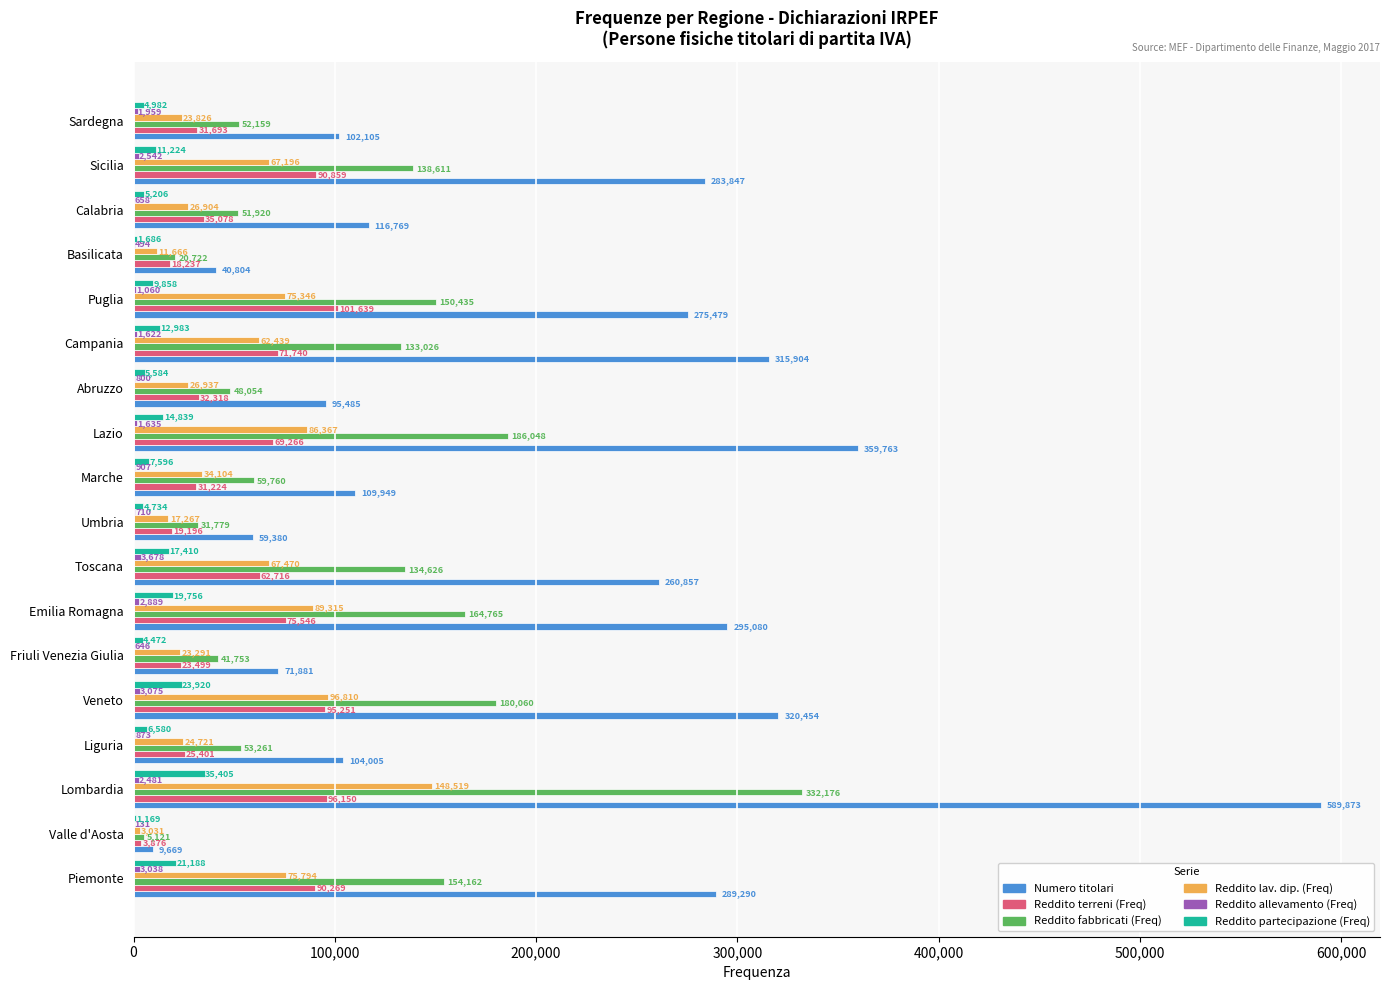

Between Liguria and Puglia, which series saw the biggest shift?

Numero titolari